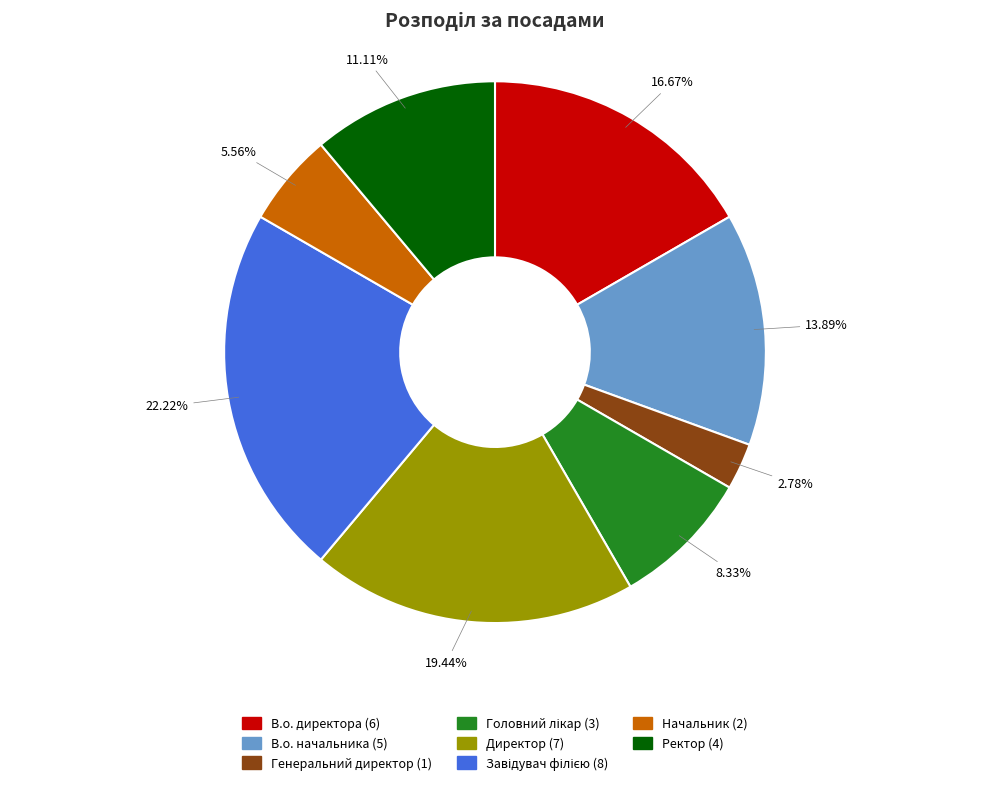

Is the sum of Начальник and В.о. директора greater than half?

No